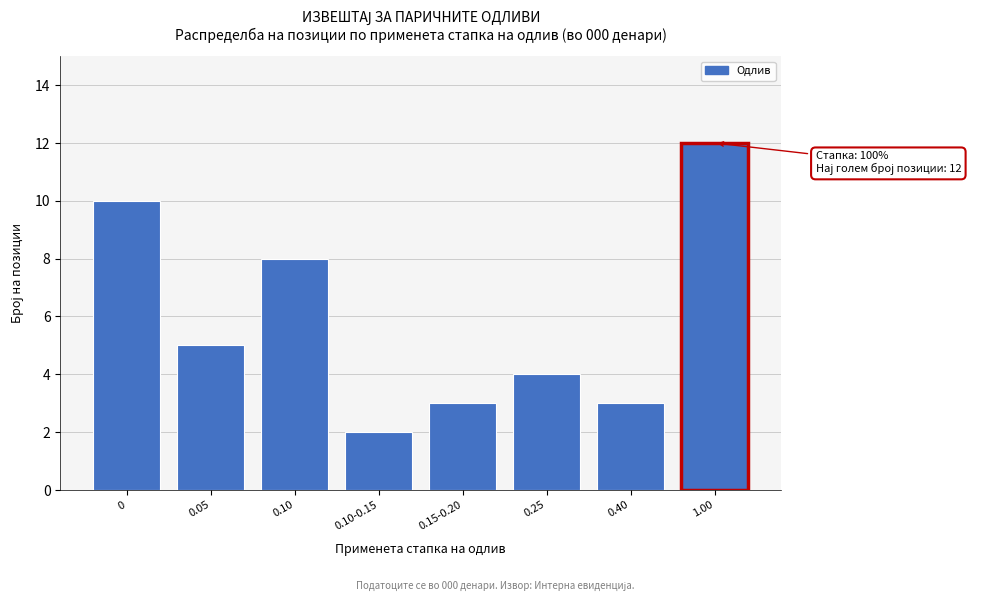

Reading left to right, what are all the values shown in this chart?

0=10	0.05=5	0.10=8	0.10-0.15=2	0.15-0.20=3	0.25=4	0.40=3	1.00=12